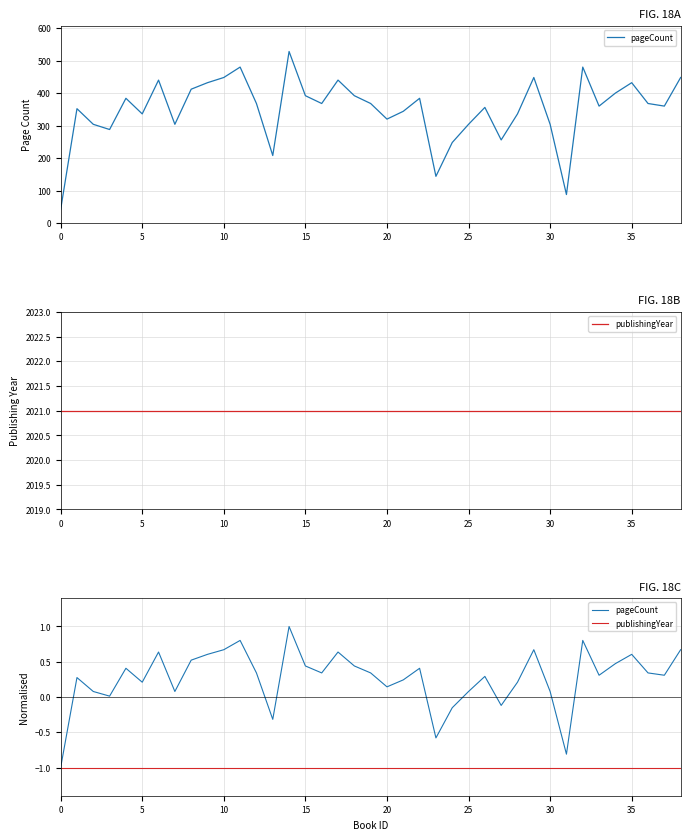

Rank the series by their average value, from lowest to highest.

publishingYear, pageCount